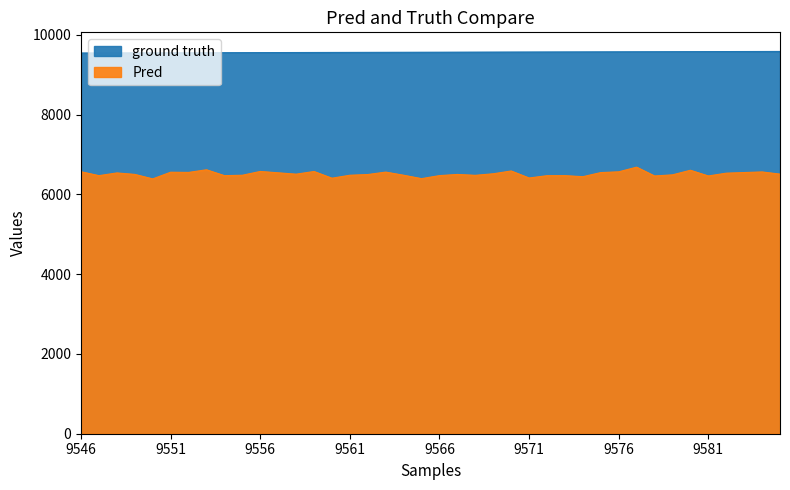

List the labels in order of Pred value, largest first.

9577, 9553, 9580, 9570, 9556, 9559, 9546, 9576, 9584, 9563, 9551, 9552, 9583, 9575, 9557, 9548, 9582, 9569, 9585, 9558, 9549, 9567, 9562, 9579, 9555, 9561, 9564, 9568, 9566, 9547, 9554, 9573, 9572, 9578, 9581, 9574, 9571, 9560, 9565, 9550